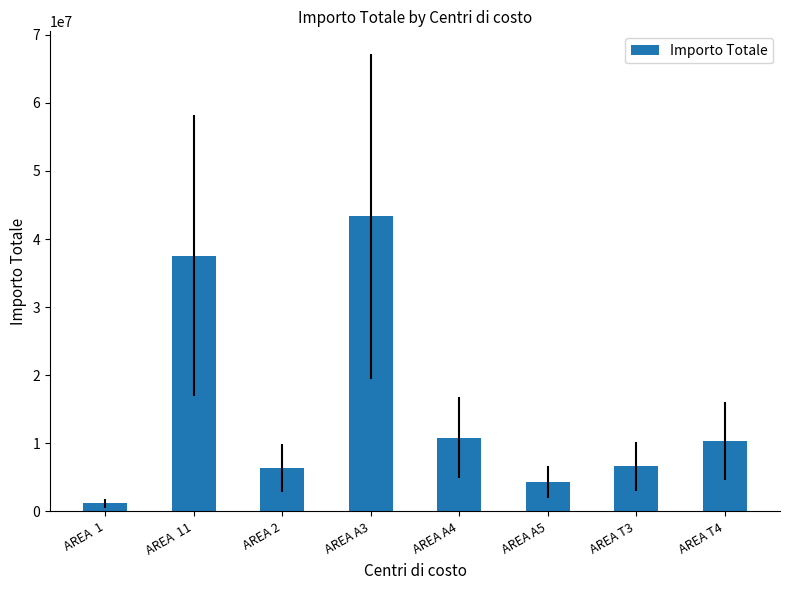

Which category has the lowest value across all series?

AREA  1